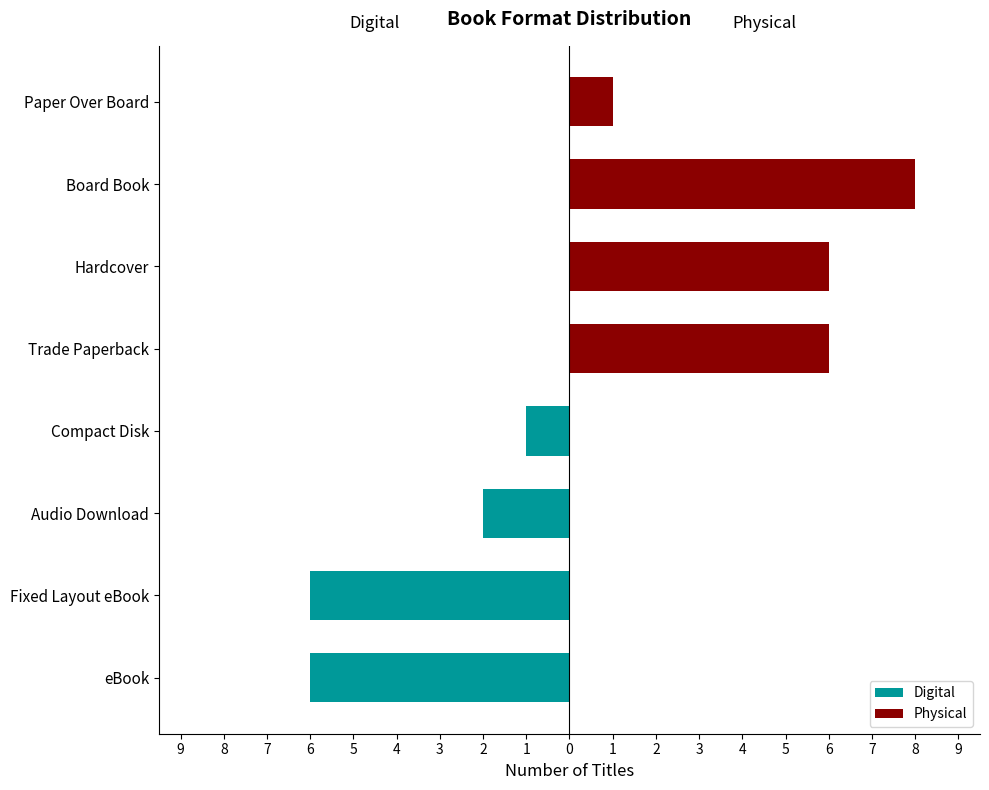

Reading right to left, extract all data points from this chart.

Digital: 2=0	3=0	4=0	5=0	6=-1	7=-2	8=-6	9=-6
Physical: 2=1	3=8	4=6	5=6	6=0	7=0	8=0	9=0